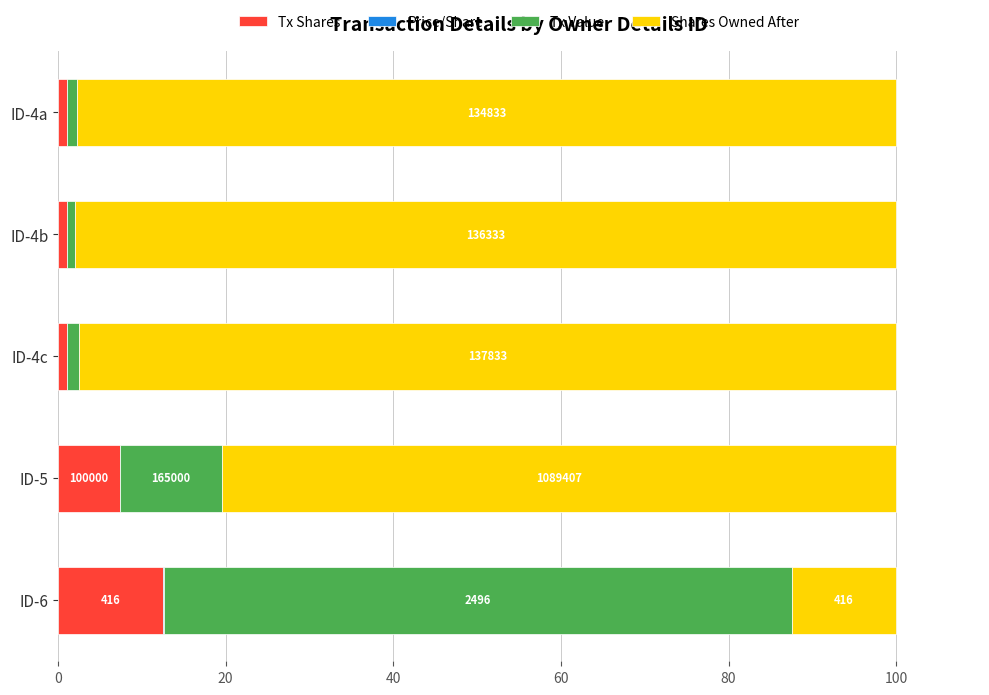

The Tx Shares series shows 12.5 at ID-6. True or false?

True